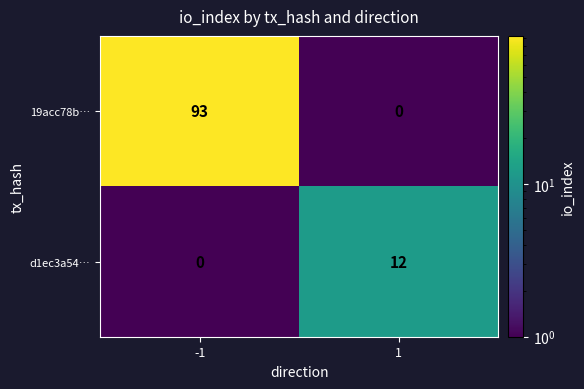

Which series has the largest total across all categories?

19acc78b…